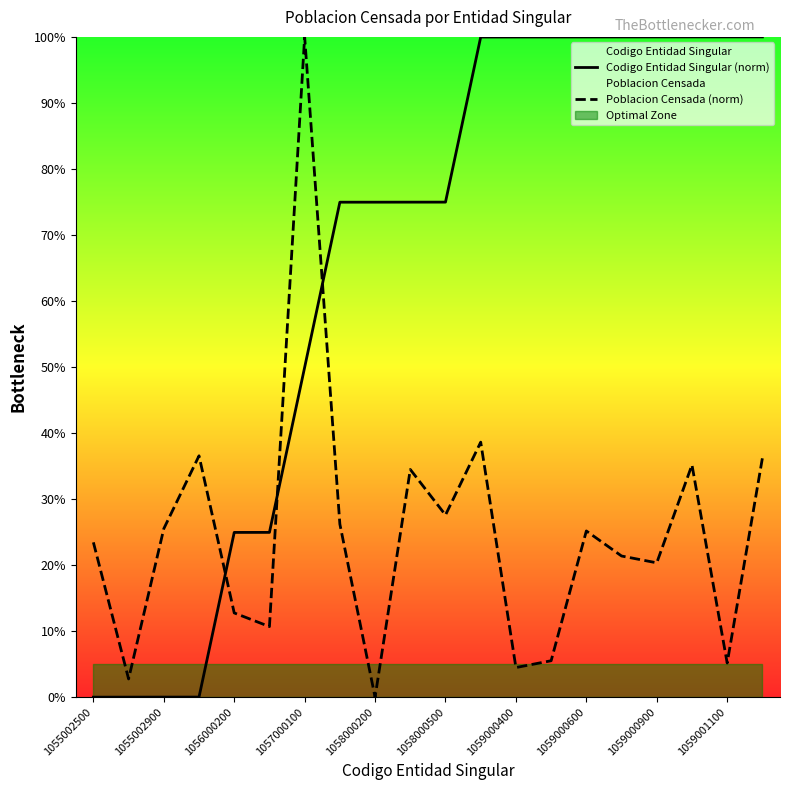

How many times do Poblacion Censada (norm) and Codigo Entidad Singular (norm) cross each other?

3